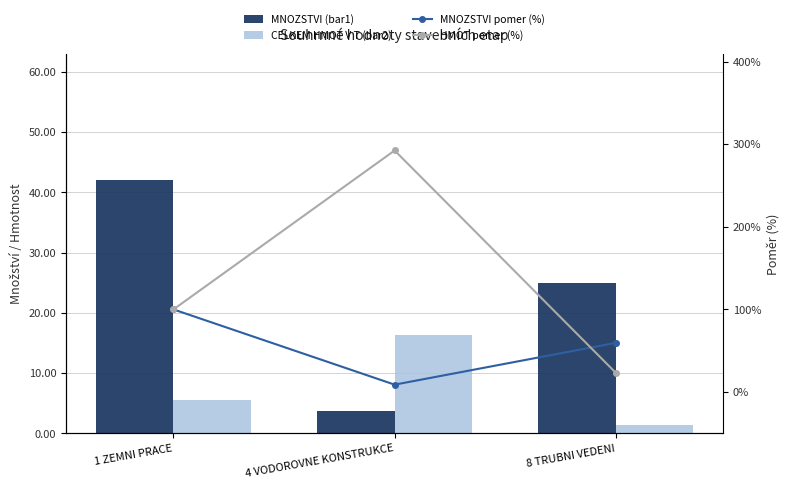

What is the difference between the CELKEM HMOT V T (bar2) values at 1 ZEMNI PRACE and 8 TRUBNI VEDENI?

4.3